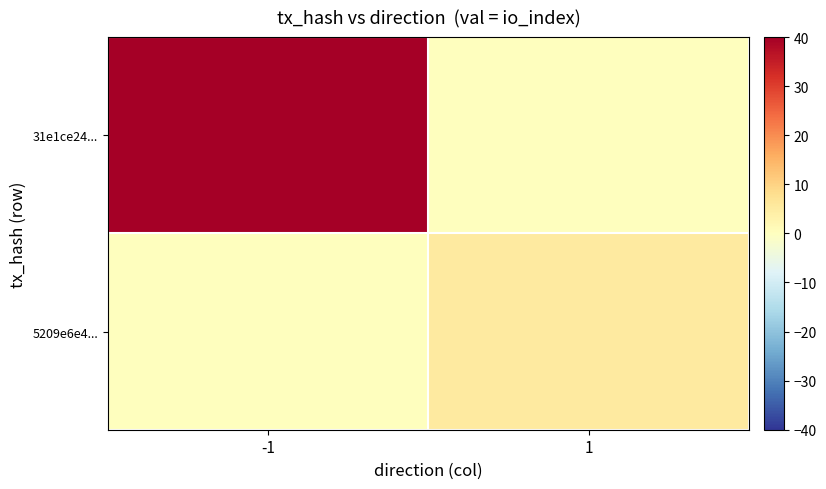

Which category has the highest value across all series?

-1